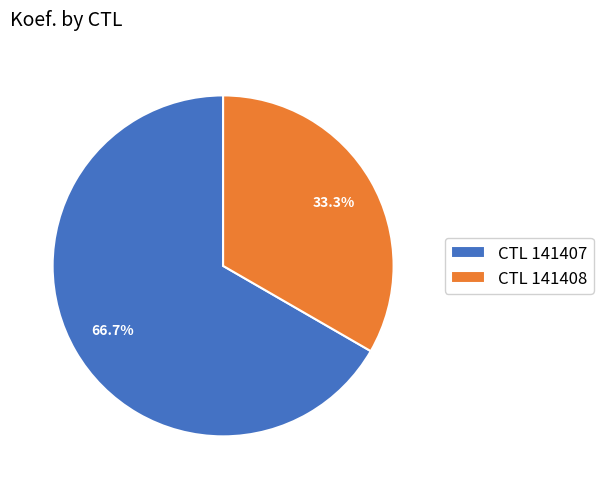

Which slice is the largest?

CTL 141407